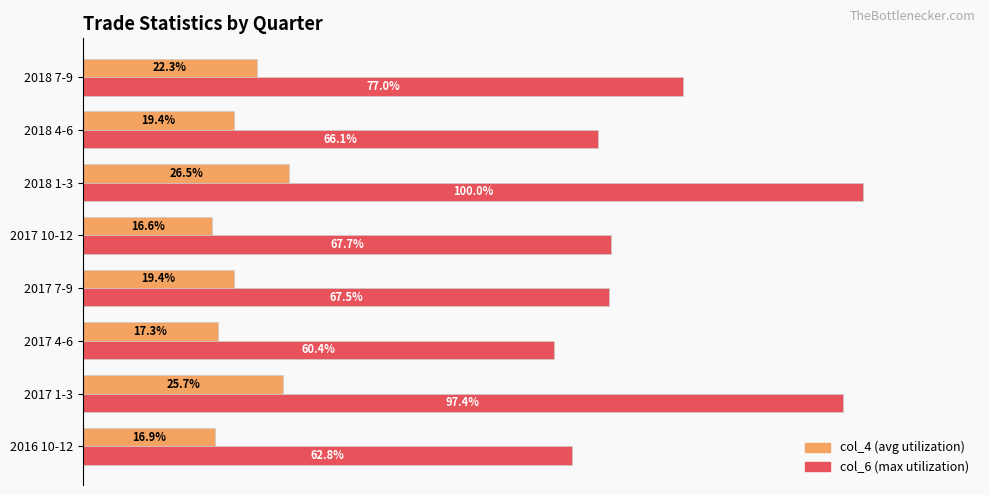

At which category is the sum across all series the highest?

2018 1-3